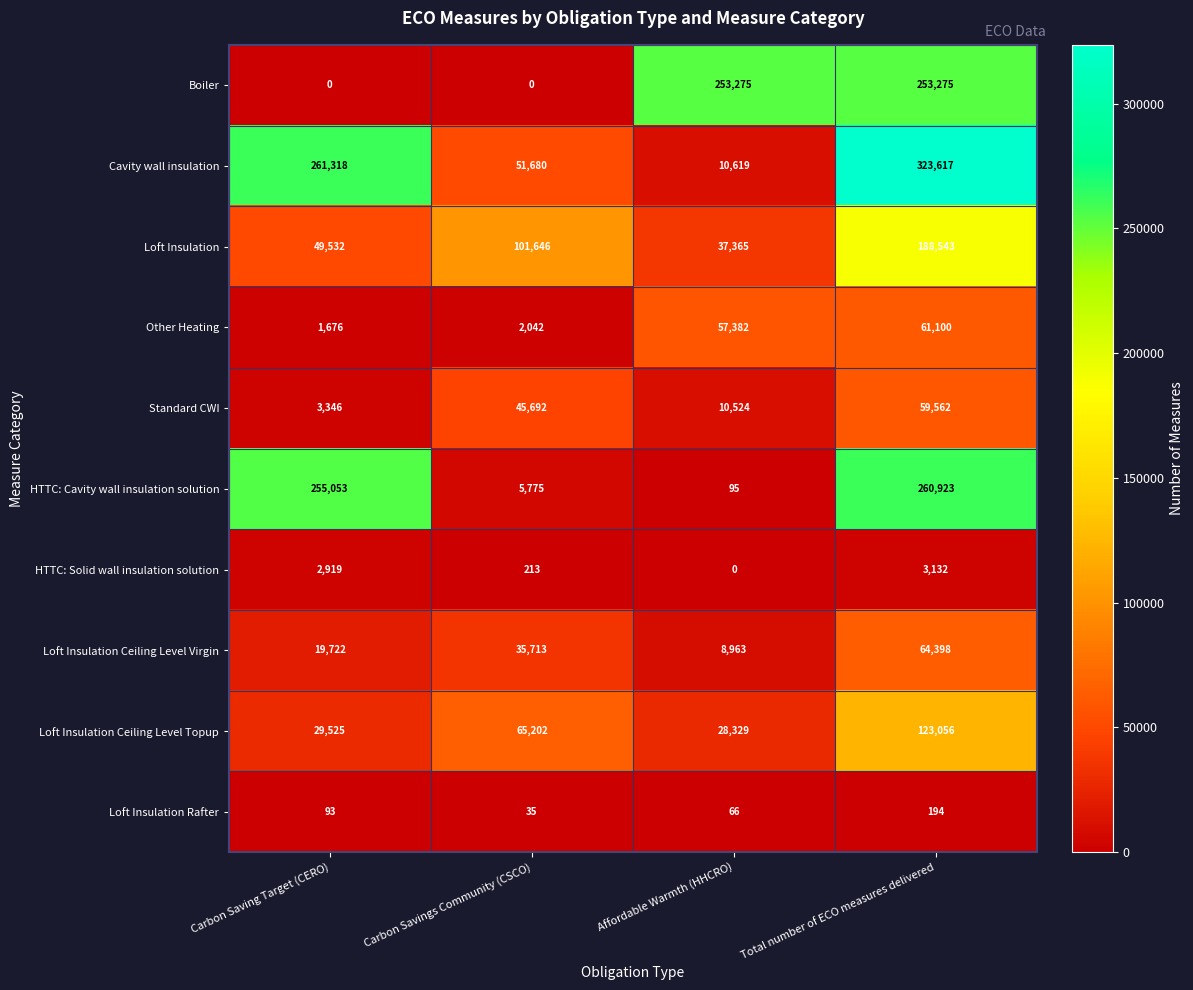

Which series has the widest spread of values?

Cavity wall insulation